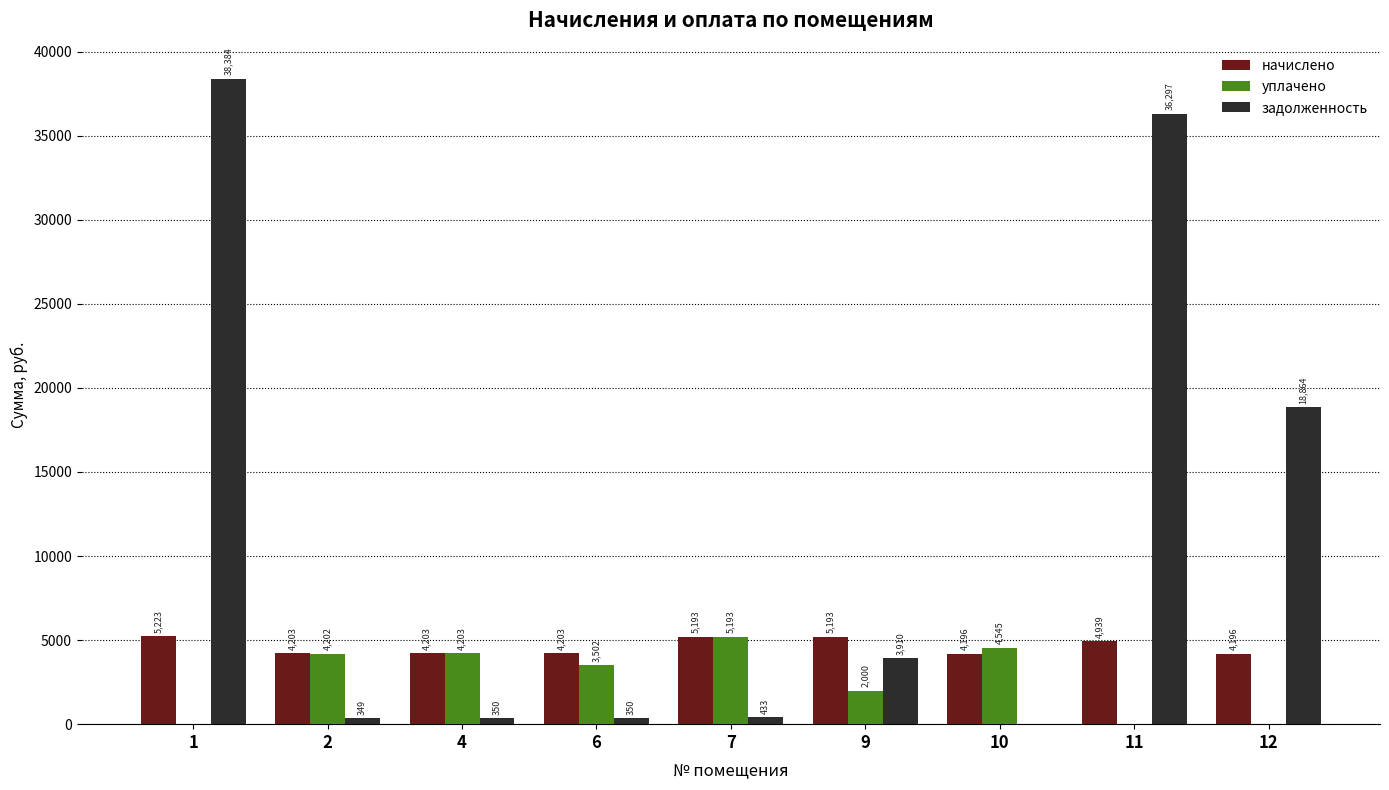

What are all the series names shown in the legend?

начислено, уплачено, задолженность